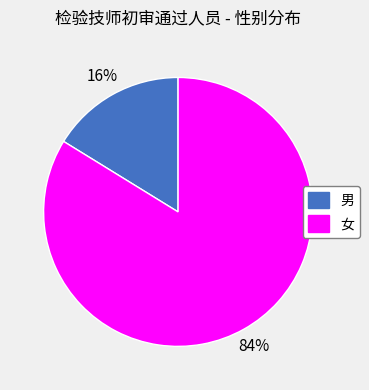

Rank the categories by value from highest to lowest.

女, 男